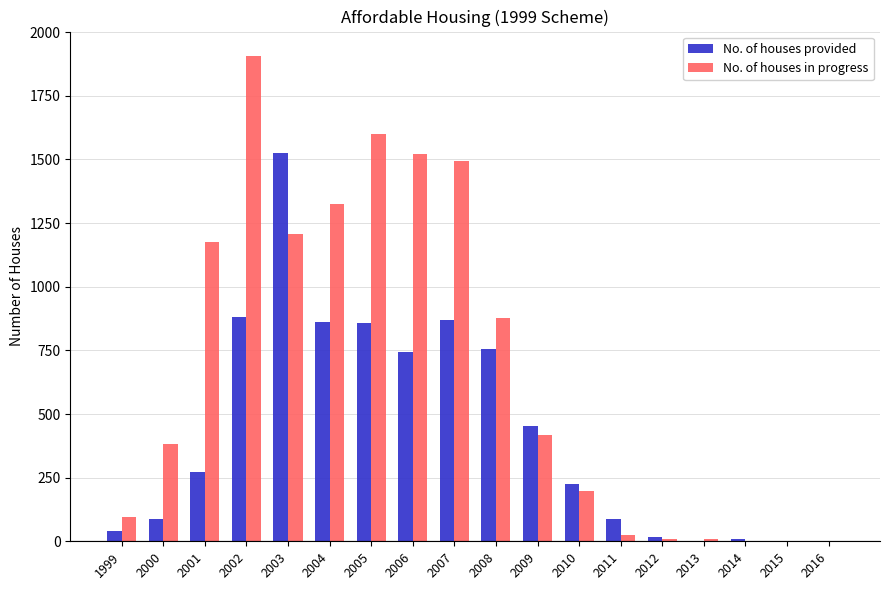

Which series has the largest total across all categories?

No. of houses in progress